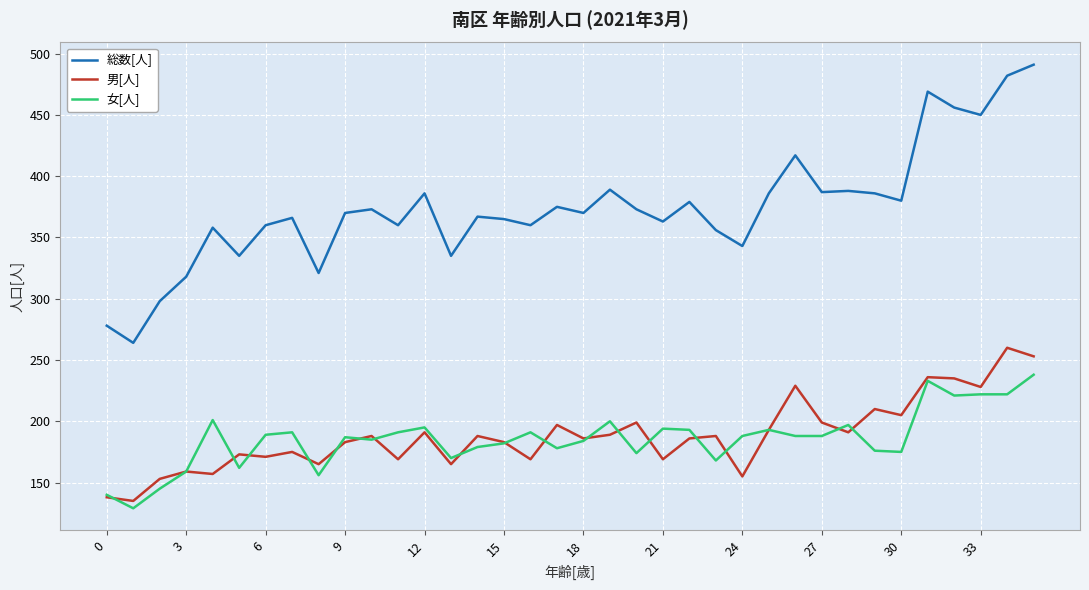

How many distinct data groups are displayed?

3